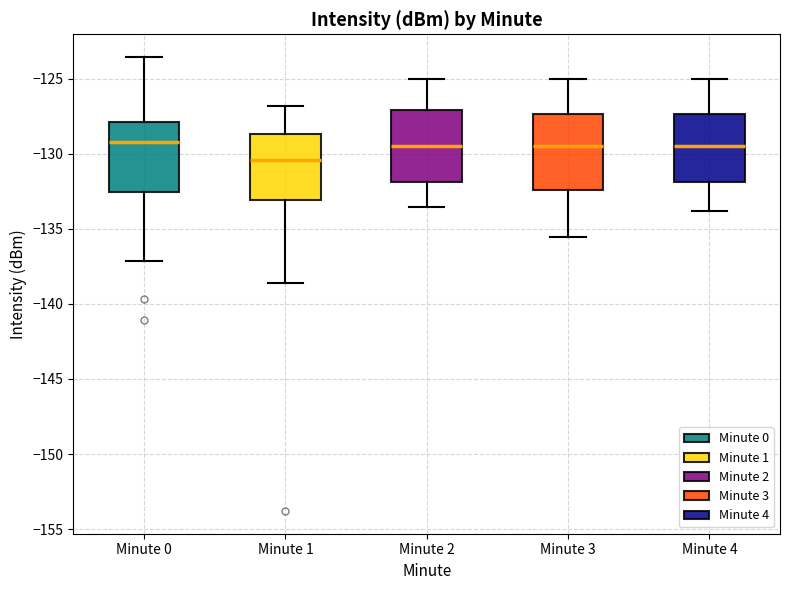

Reading left to right, read every box against the y-axis: the position of its median line, the range the box covers, and the ends of its whiskers. The values are not printed on the chart, so give them approximately, as read against the axis.

Minute 0: median -129.0, box -132.5 to -128.0, whiskers -137.0 to -123.5
Minute 1: median -130.5, box -133.0 to -128.5, whiskers -138.5 to -127.0
Minute 2: median -129.5, box -132.0 to -127.0, whiskers -133.5 to -125.0
Minute 3: median -129.5, box -132.5 to -127.5, whiskers -135.5 to -125.0
Minute 4: median -129.5, box -132.0 to -127.5, whiskers -134.0 to -125.0